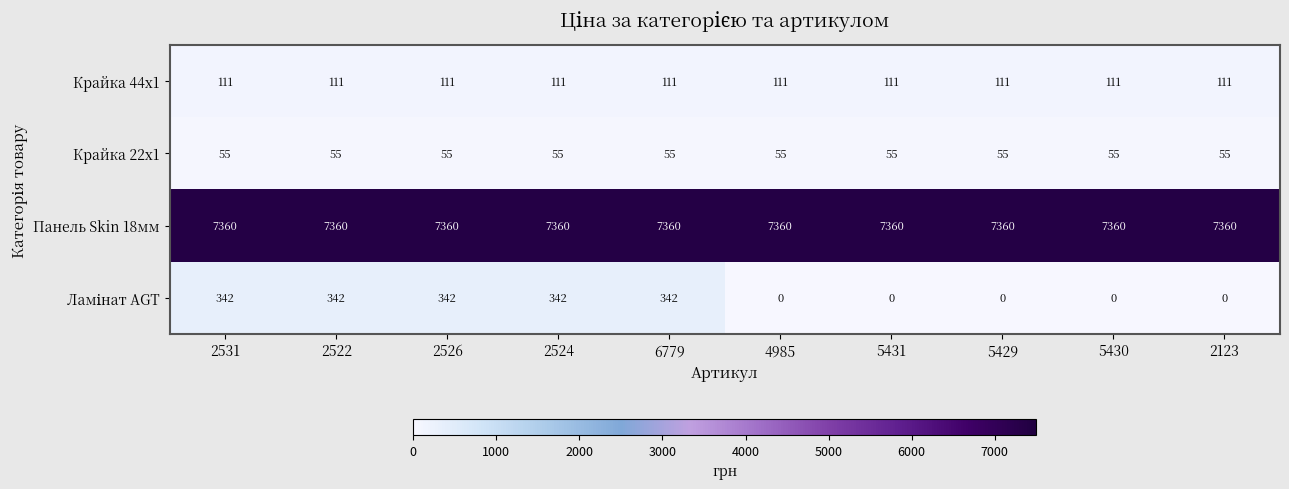

How many categories are shown in the chart?

10